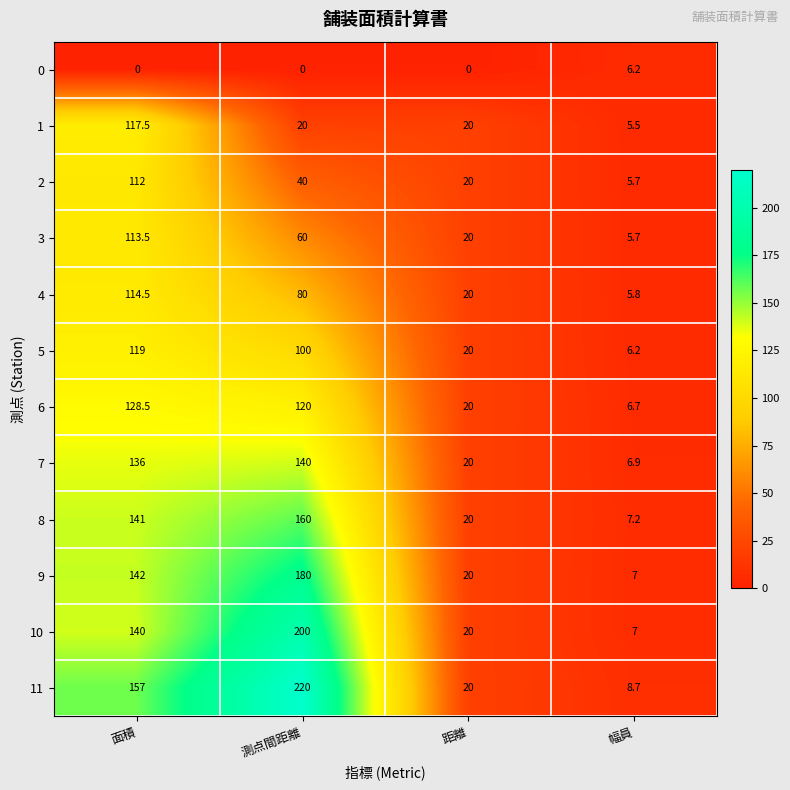

At which label is 3 closest to 59?

測点間距離